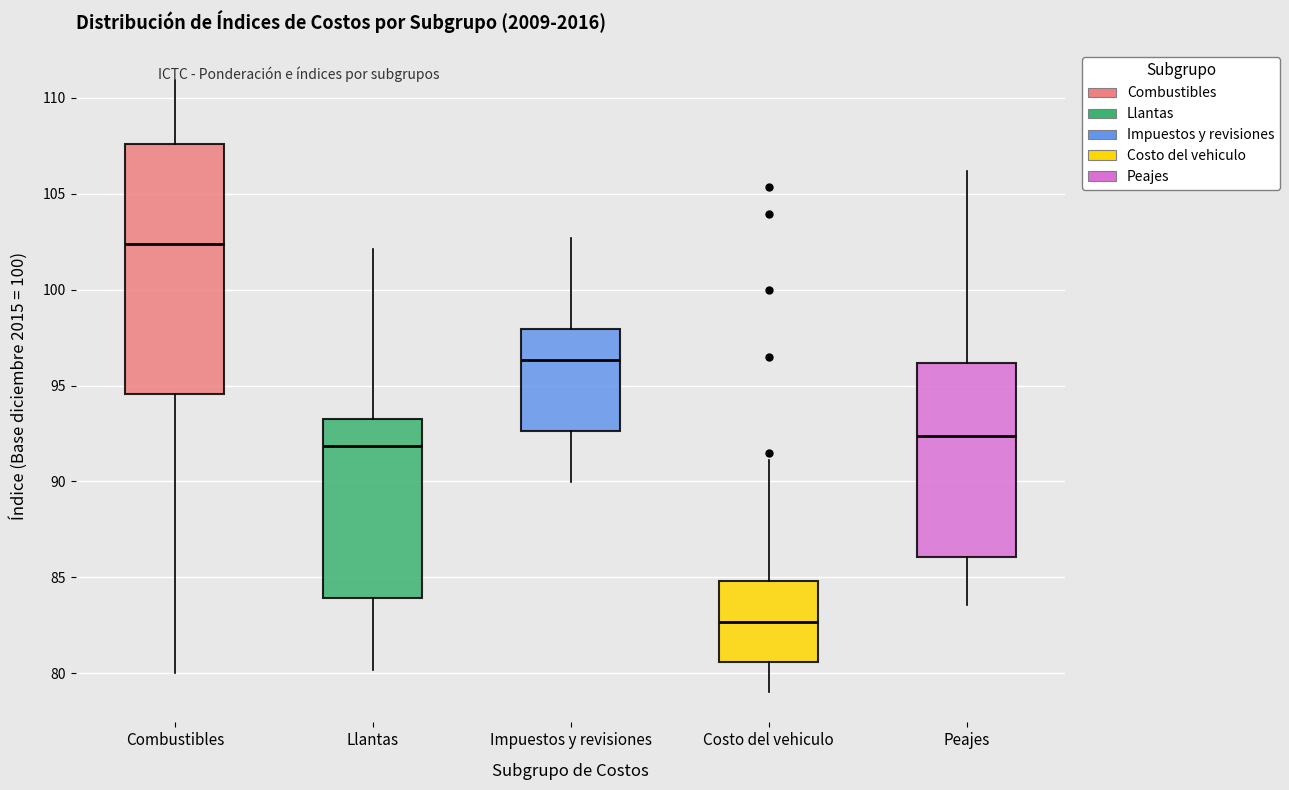

Reading left to right, read every box against the y-axis: the position of its median line, the range the box covers, and the ends of its whiskers. The values are not printed on the chart, so give them approximately, as read against the axis.

Combustibles: median 102.5, box 94.5 to 107.5, whiskers 80.0 to 111.0
Llantas: median 92.0, box 84.0 to 93.0, whiskers 80.0 to 102.0
Impuestos y revisiones: median 96.5, box 92.5 to 98.0, whiskers 90.0 to 102.5
Costo del vehiculo: median 82.5, box 80.5 to 85.0, whiskers 79.0 to 91.0
Peajes: median 92.5, box 86.0 to 96.0, whiskers 83.5 to 106.0